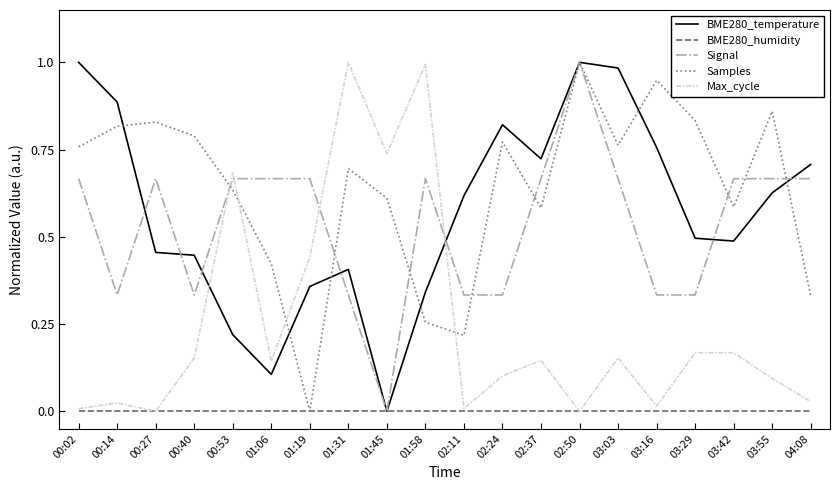

What are all the series names shown in the legend?

BME280_temperature, BME280_humidity, Signal, Samples, Max_cycle